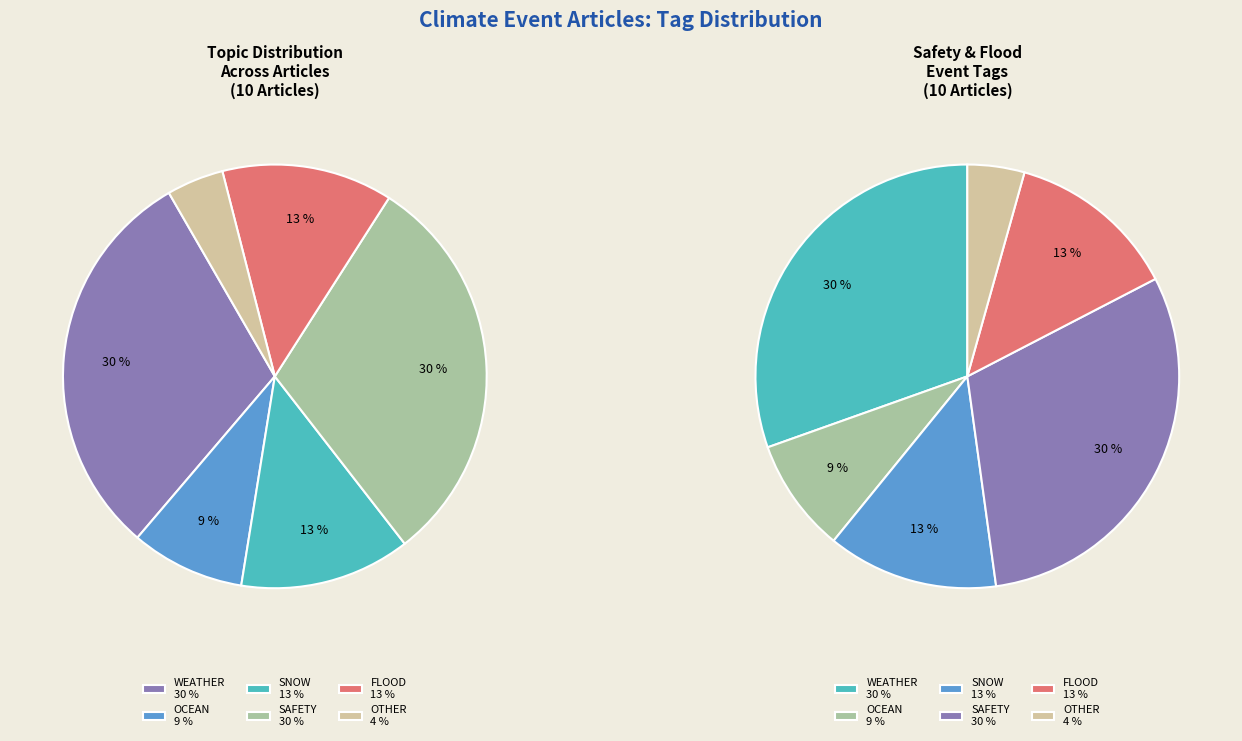

The Siberia Dam slice represents 11% of the pie. True or false?

False